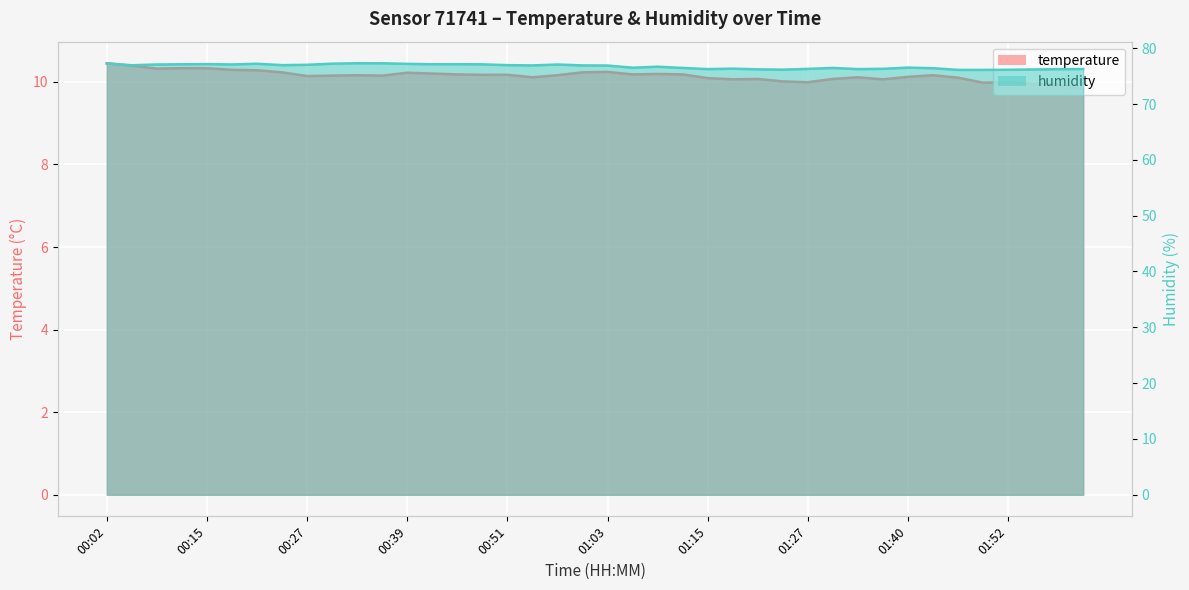

How many data points does each series have?

40